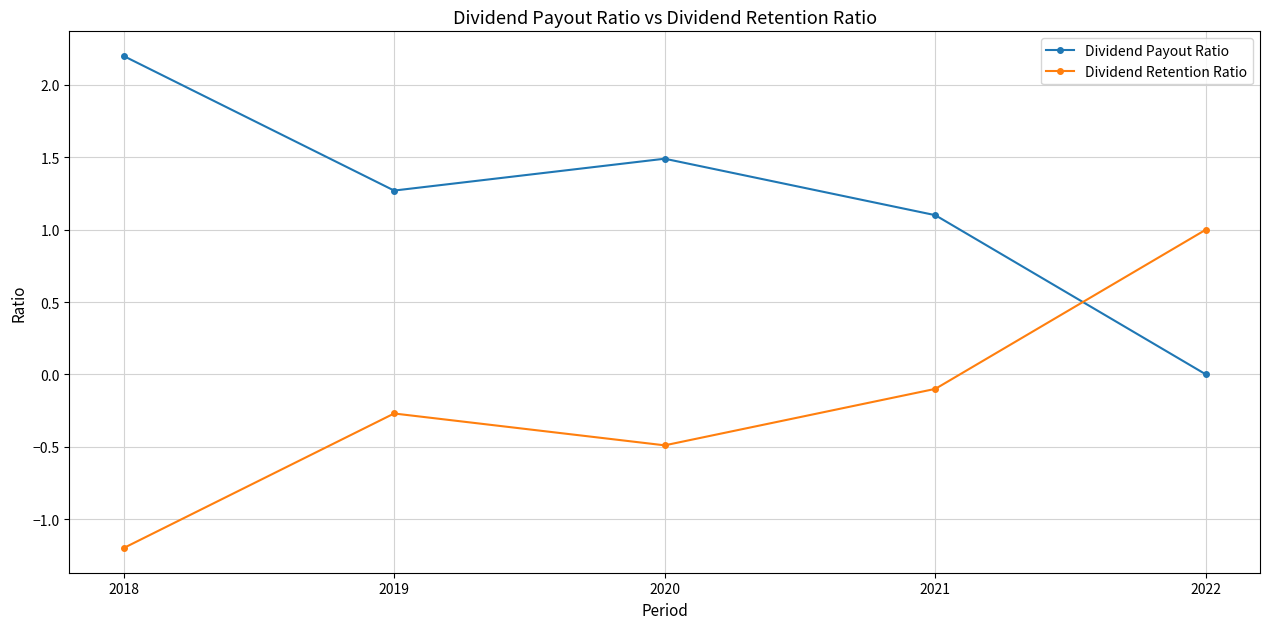

Which label corresponds to the smallest value in the chart?

2018